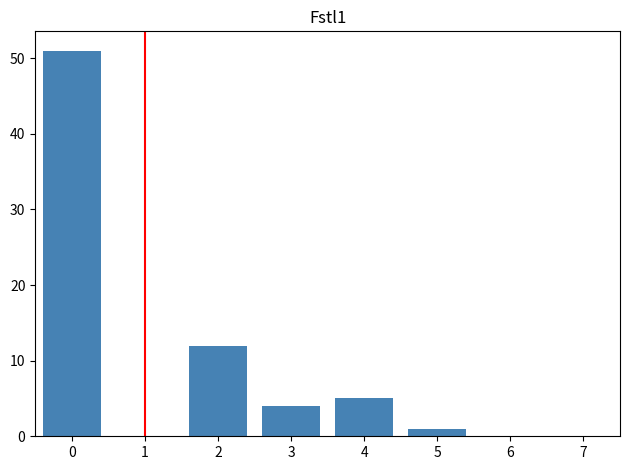

Reading left to right, extract all data points from this chart.

0=51	1=0	2=12	3=4	4=5	5=1	6=0	7=0